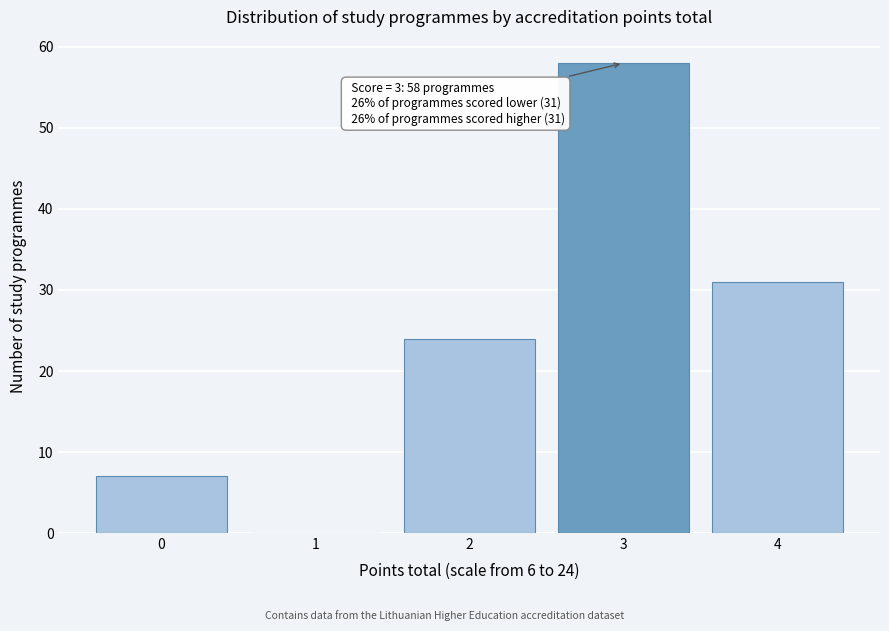

Reading left to right, list all the values displayed in this chart.

0=7	1=0	2=24	3=58	4=31